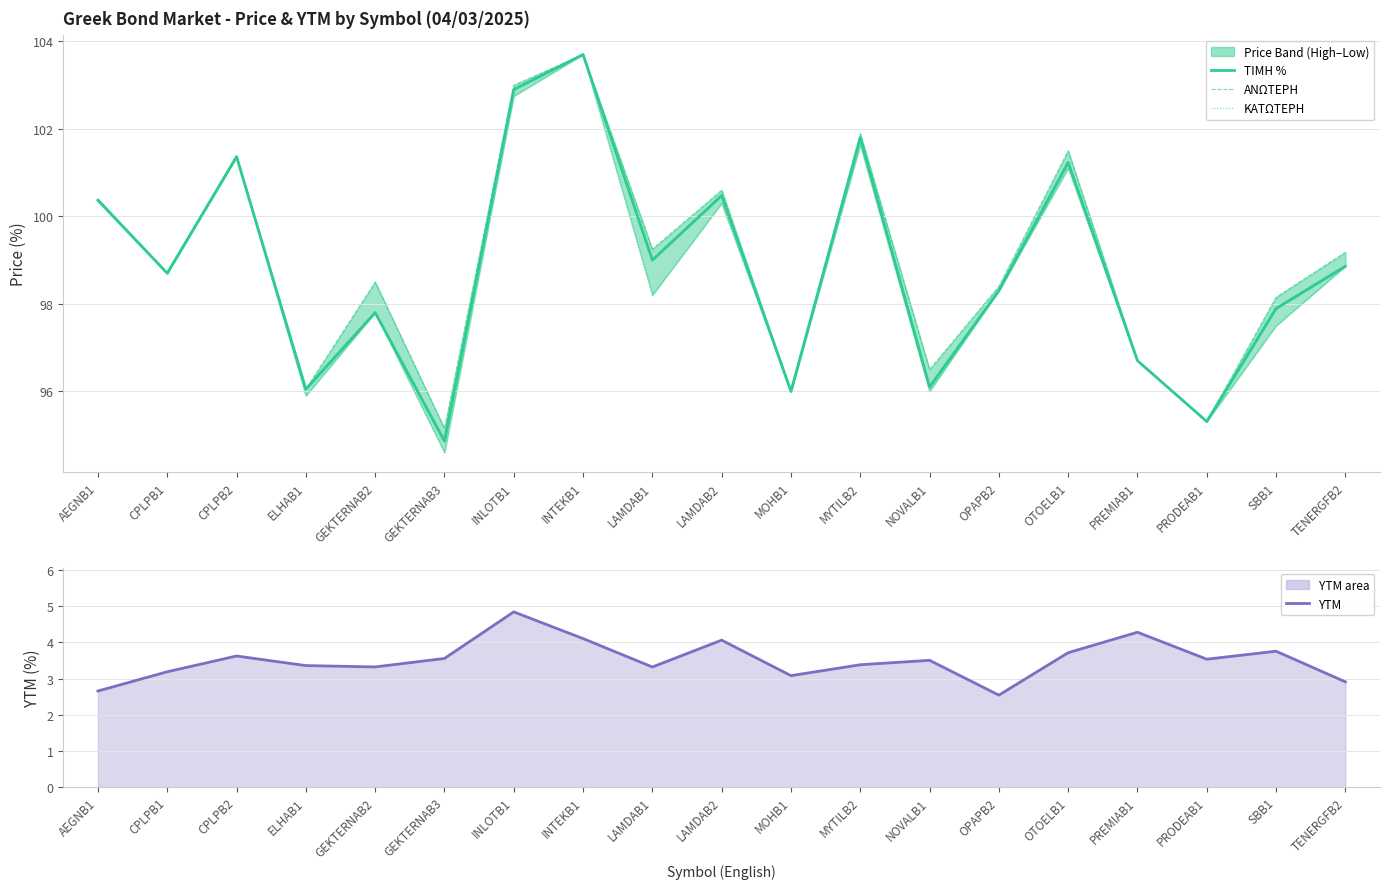

Reading left to right, what are all the values shown in this chart?

ΤΙΜΗ %: 100.4	98.7	101.4	96.0	97.8	94.9	102.9	103.7	99.0	100.5	96.0	101.8	96.1	98.3	101.2	96.7	95.3	97.9	98.9
ΑΝΩΤΕΡΗ: 100.4	98.7	101.4	96.0	98.5	95.2	103.0	103.7	99.2	100.6	96.0	101.9	96.5	98.4	101.5	96.7	95.3	98.2	99.2
ΚΑΤΩΤΕΡΗ: 100.3	98.7	101.4	95.9	97.8	94.6	102.8	103.7	98.2	100.3	96.0	101.6	96.0	98.3	101.1	96.7	95.3	97.5	98.9
YTM line: 2.7	3.2	3.6	3.4	3.3	3.6	4.8	4.1	3.3	4.1	3.1	3.4	3.5	2.5	3.7	4.3	3.5	3.8	2.9